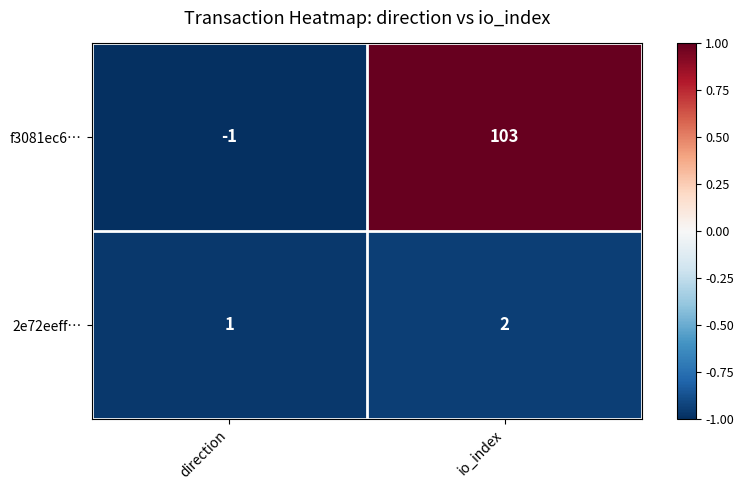

What is the minimum value shown in the chart?

-1